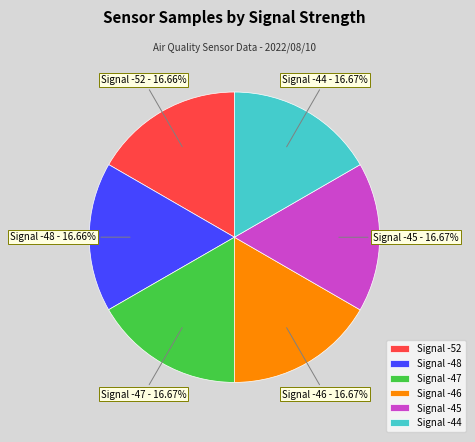

To the nearest percent, what is the average slice percentage?

17%